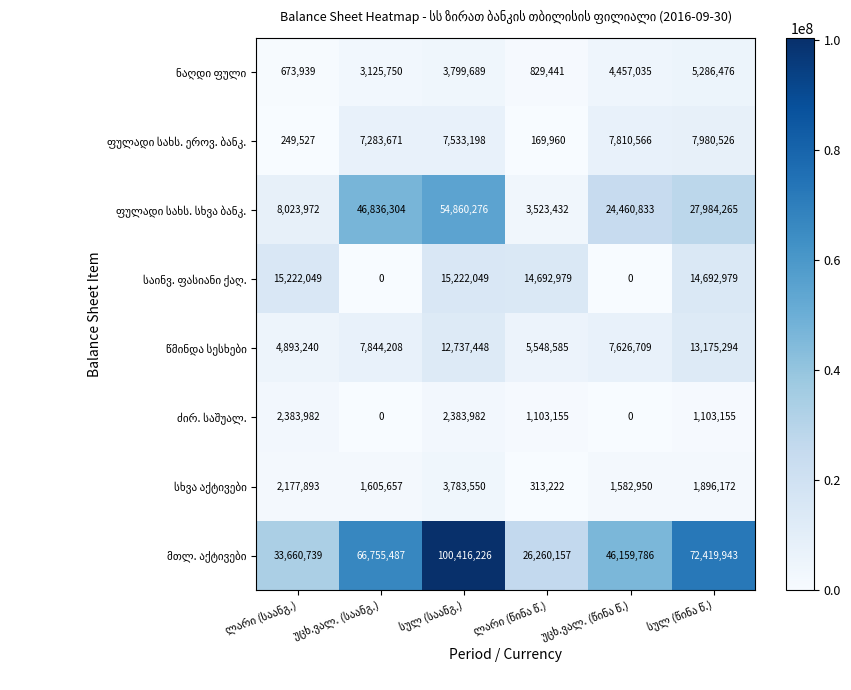

What is the maximum value shown in the chart?

100416226